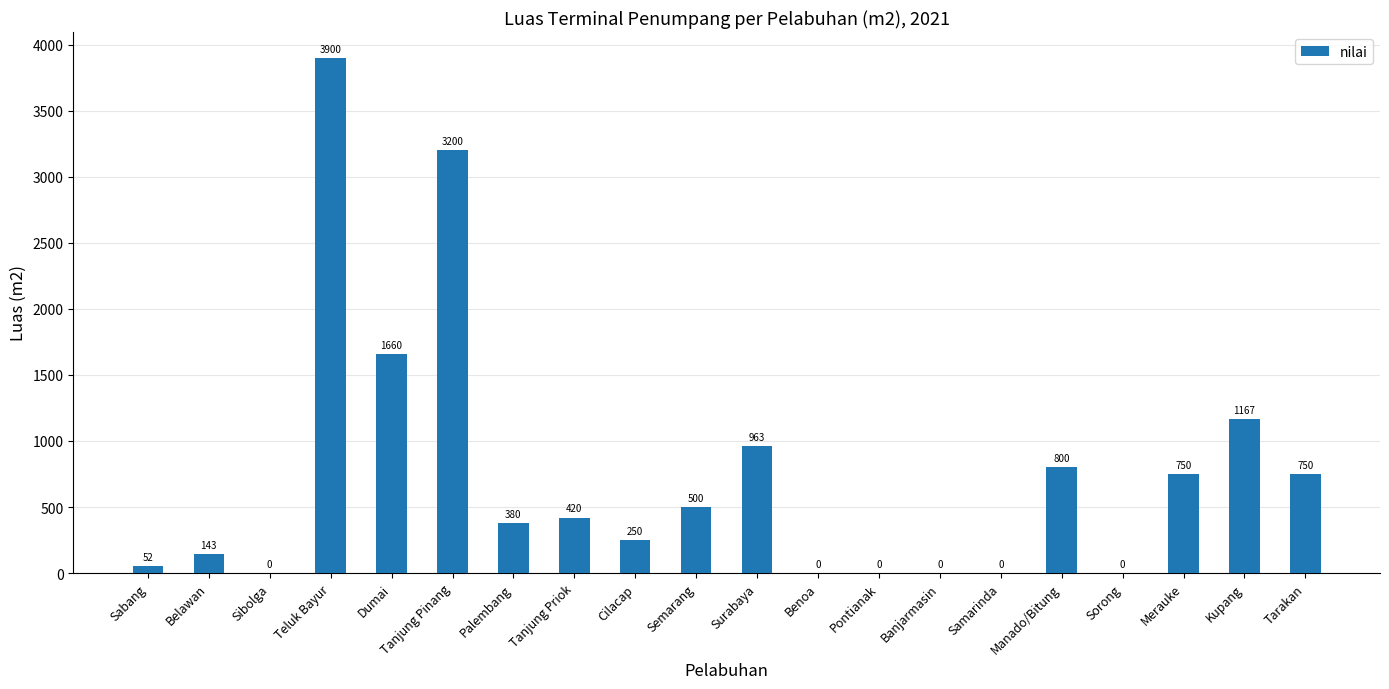

The chart shows a value of 750 at Tarakan. True or false?

True